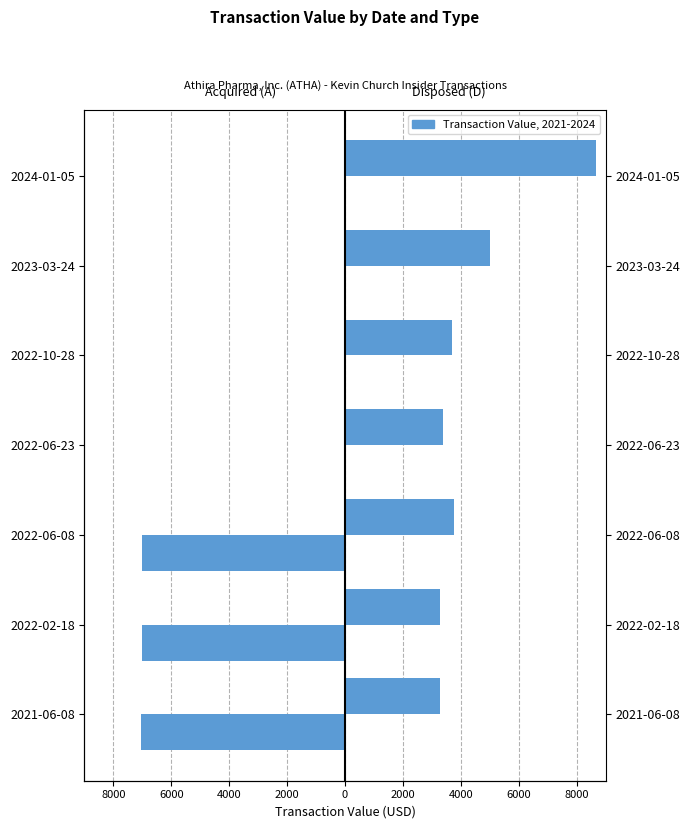

Rank the series at 2021-06-08 from lowest to highest value.

Disposed (D), Acquired (A)